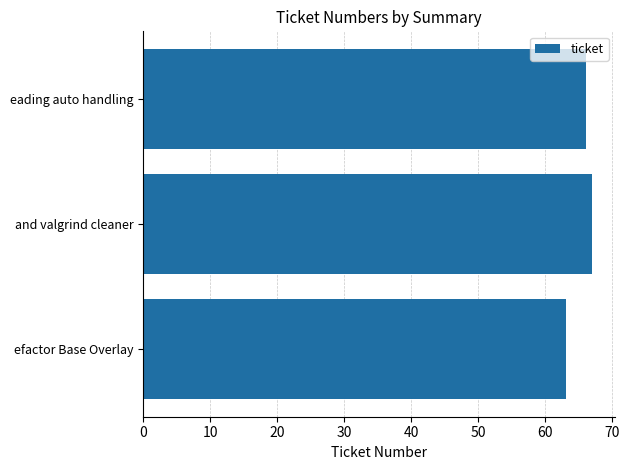

The value at efactor Base Overlay is 33. True or false?

False